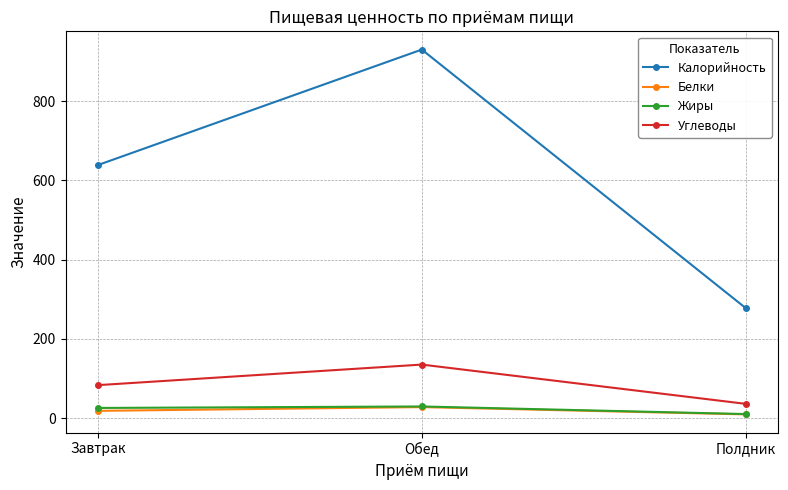

How many data points does each series have?

3